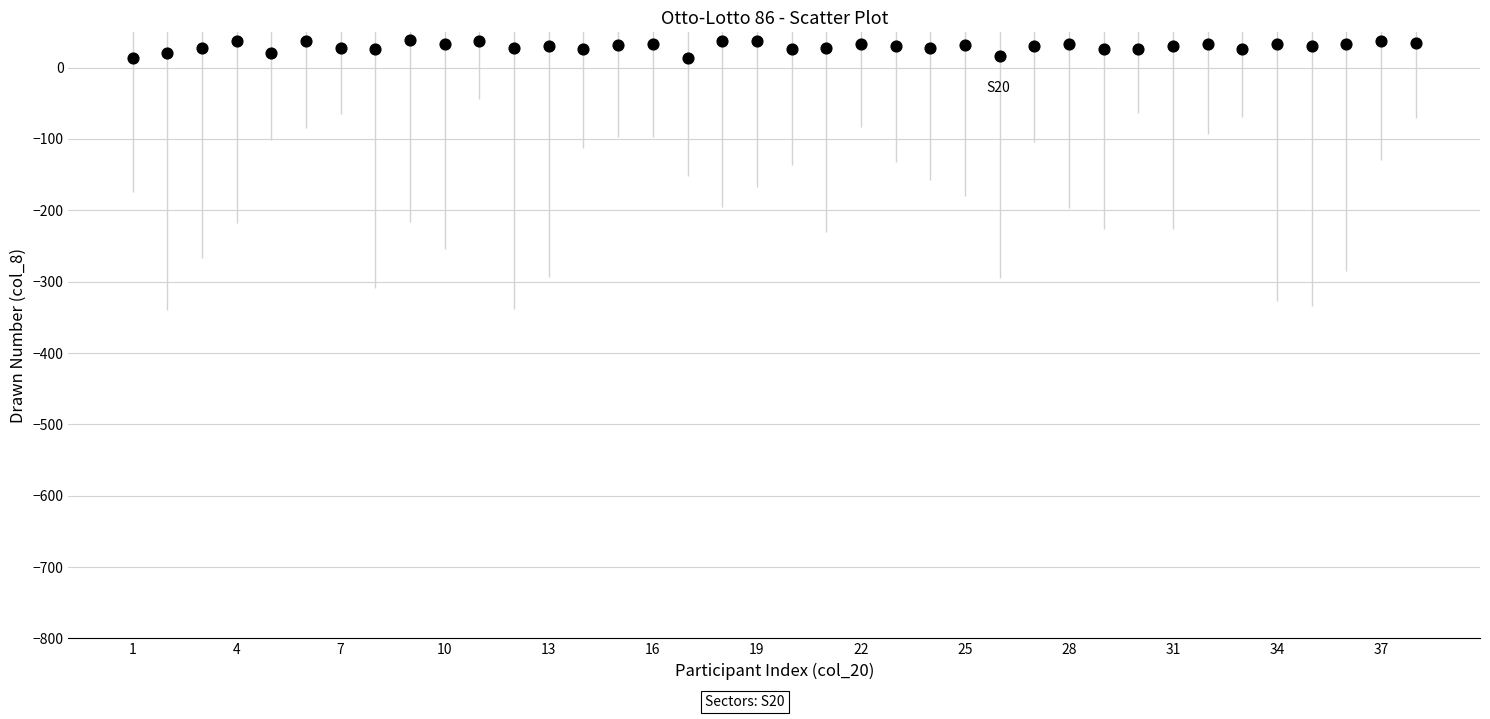

What is the range of X values (max minus min)?

37